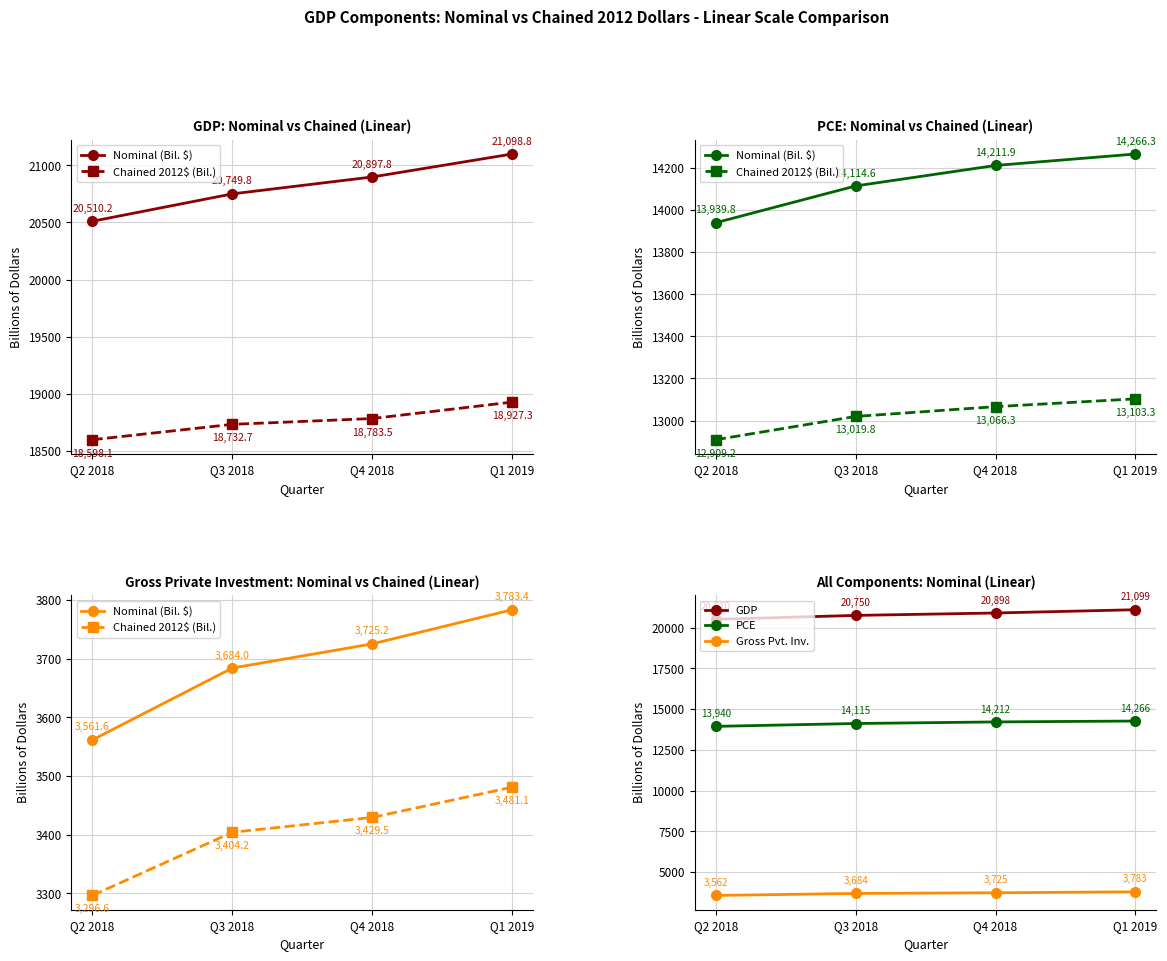

What is the minimum value shown in the chart?

3296.6